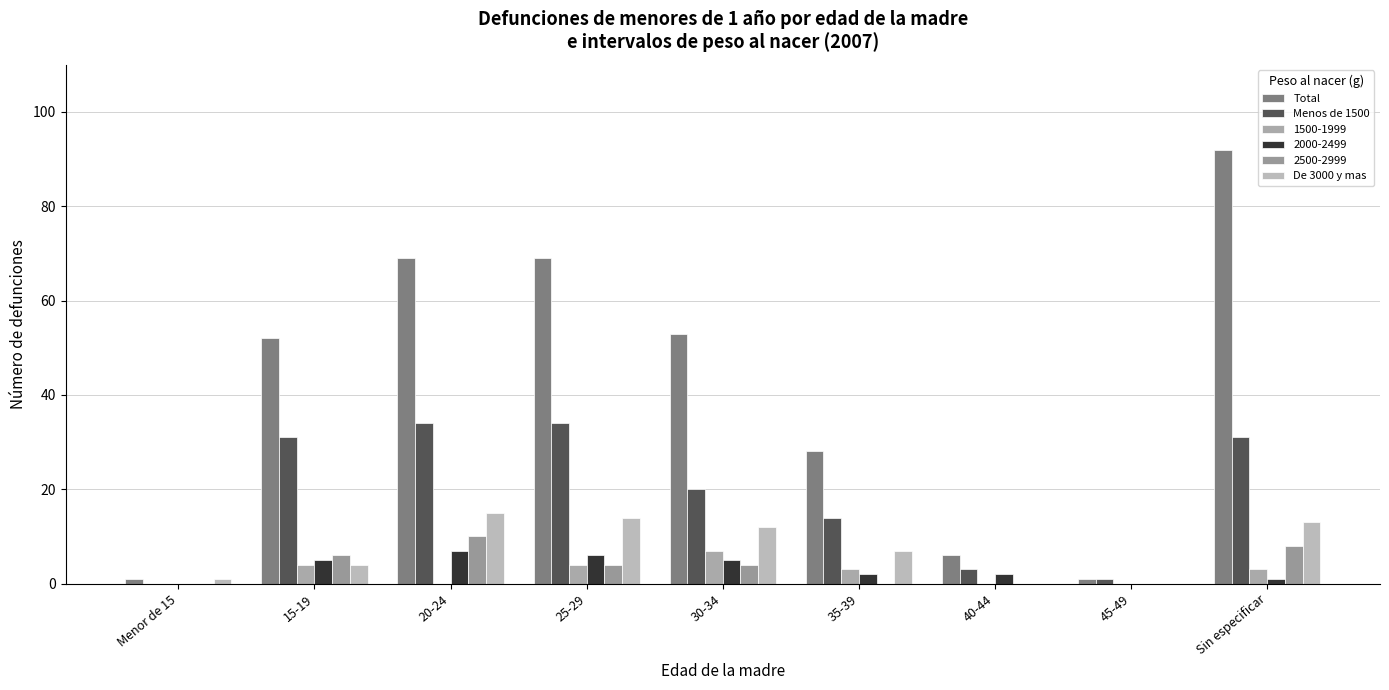

Which category has the lowest value in the De 3000 y mas series?

40-44